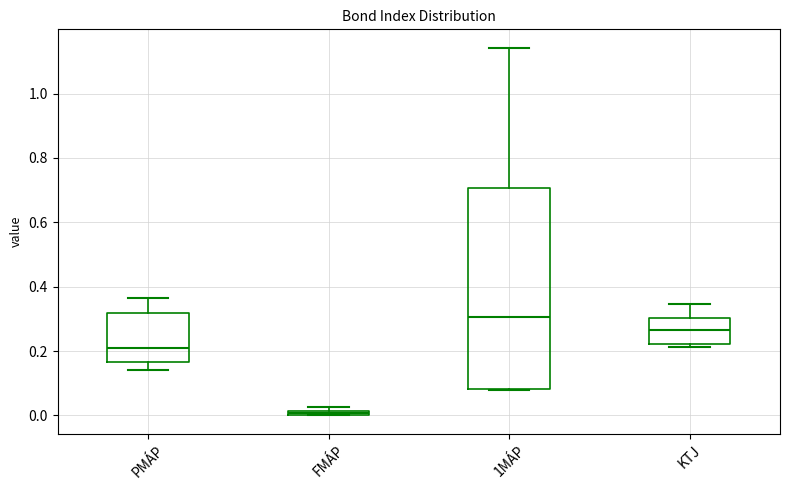

Which box is the tallest, from its lower edge to its upper edge?

1MÁP